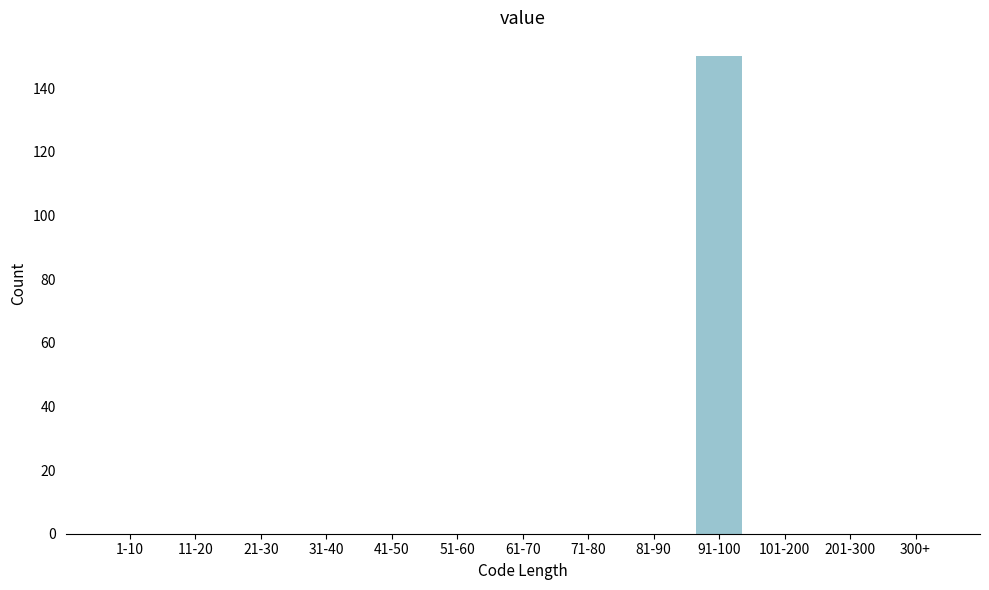

Reading left to right, extract all data points from this chart.

1-10=0	11-20=0	21-30=0	31-40=0	41-50=0	51-60=0	61-70=0	71-80=0	81-90=0	91-100=150	101-200=0	201-300=0	300+=0